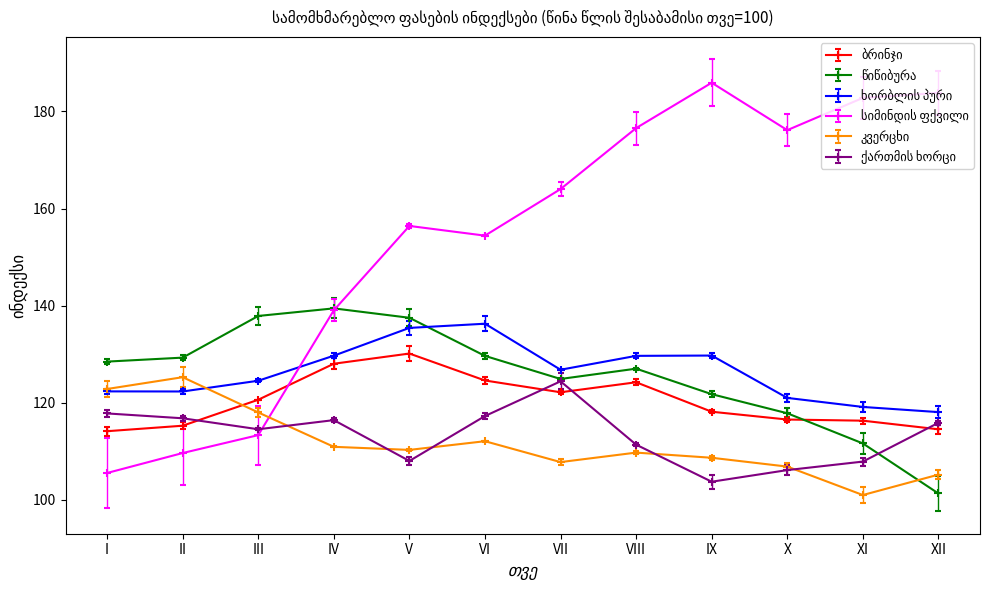

What is the difference between the highest and lowest values at VI?

42.3